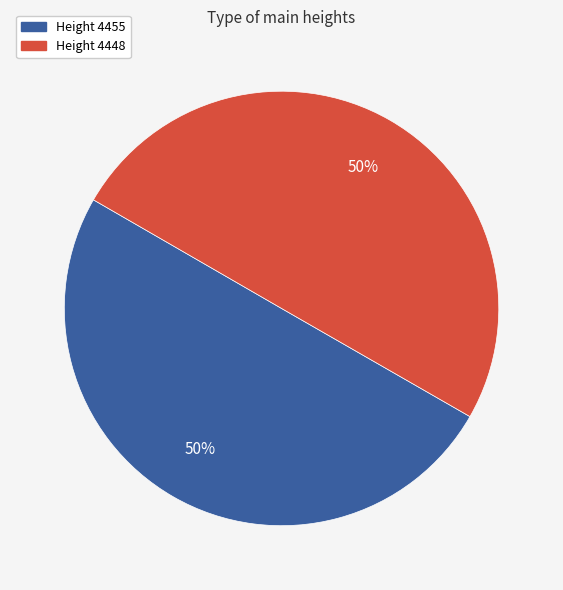

To the nearest percent, what is the average slice percentage?

50%